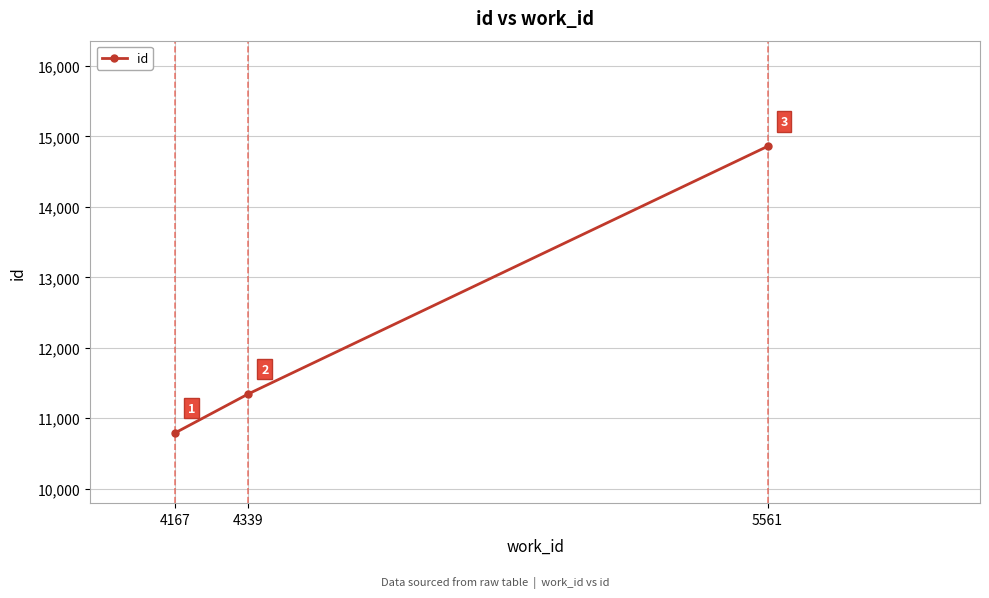

Which has a higher value, 4167 or 4339?

4339